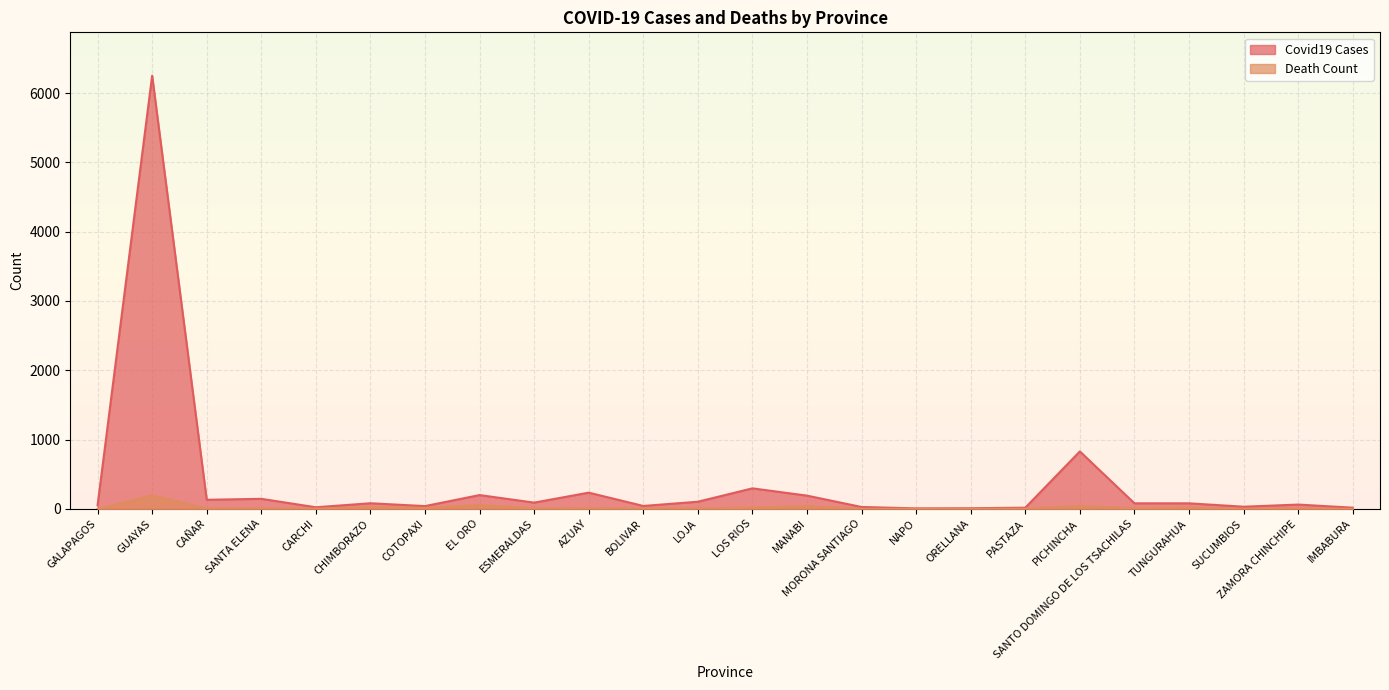

What is the approximate value of Covid19 Cases at BOLIVAR?

42